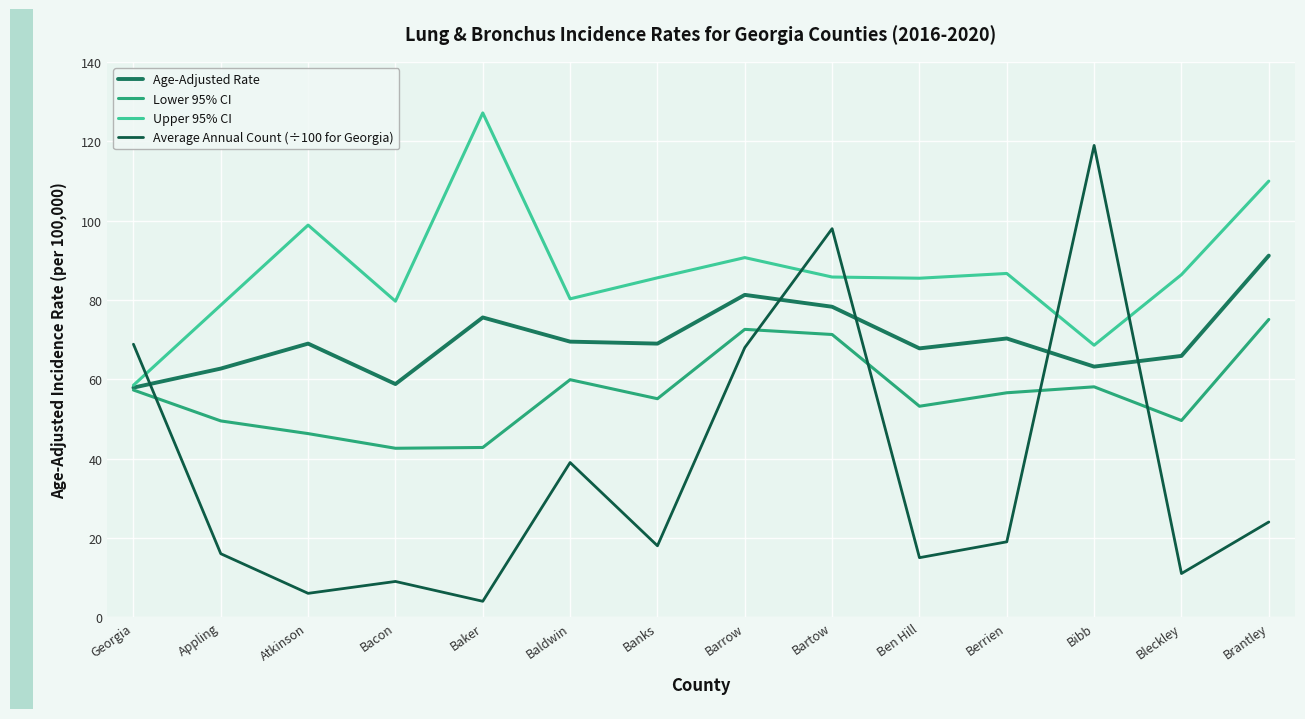

What is the sum of the Lower 95% CI values at Brantley and Bleckley?

124.7